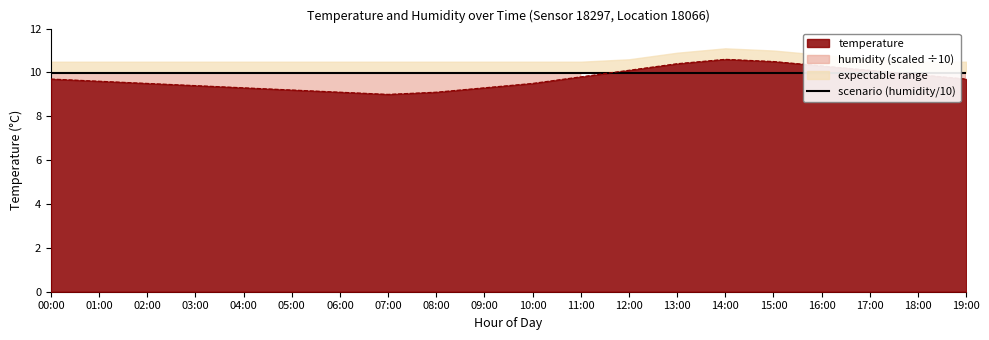

How many interior local peaks (higher than both neighbors) does the data have?

1